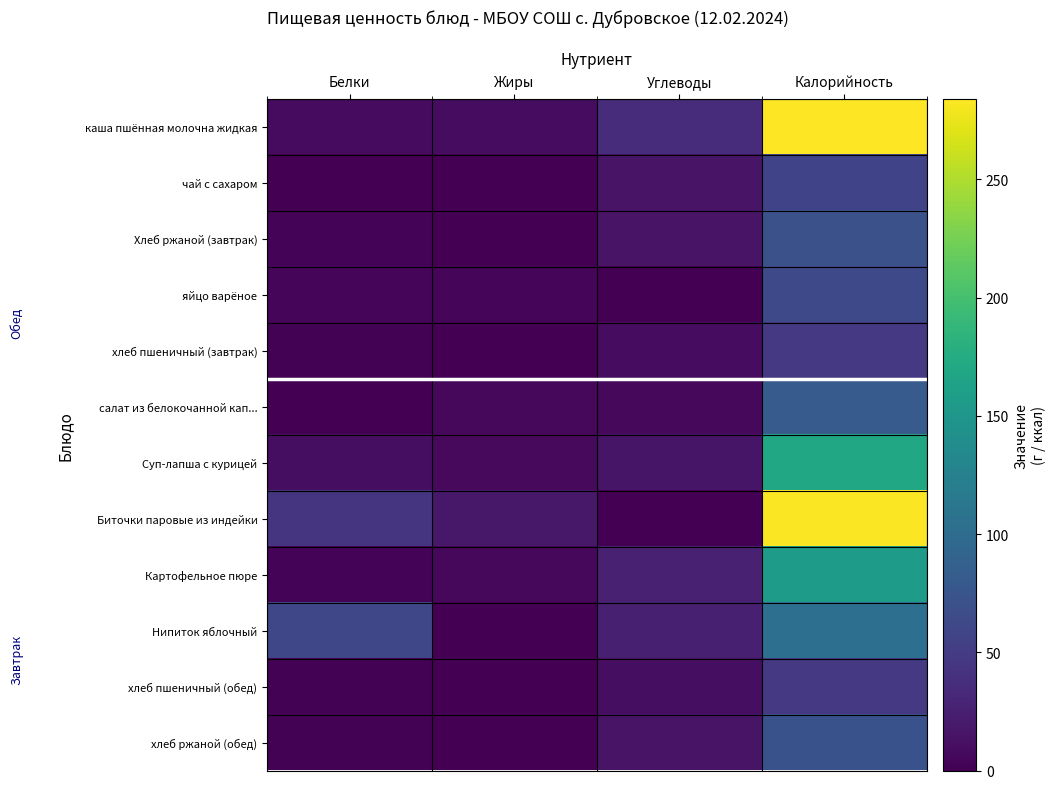

Reading right to left, extract all data points from this chart.

каша пшённая молочна жидкая: Калорийность=284.0	Углеводы=35.8	Жиры=9.5	Белки=7.8
чай с сахаром: Калорийность=57.0	Углеводы=15.0	Жиры=0.1	Белки=0.2
Хлеб ржаной (завтрак): Калорийность=70.5	Углеводы=14.8	Жиры=0.0	Белки=2.3
яйцо варёное: Калорийность=63.0	Углеводы=0.0	Жиры=4.0	Белки=5.0
хлеб пшеничный (завтрак): Калорийность=47.0	Углеводы=9.8	Жиры=0.2	Белки=1.5
салат из белокочанной кап...: Калорийность=82.0	Углеводы=5.8	Жиры=6.1	Белки=1.0
Суп-лапша с курицей: Калорийность=170.0	Углеводы=15.8	Жиры=7.3	Белки=10.0
Биточки паровые из индейки: Калорийность=282.0	Углеводы=0.0	Жиры=18.3	Белки=43.8
Картофельное пюре: Калорийность=156.0	Углеводы=25.9	Жиры=6.0	Белки=3.0
Нипиток яблочный: Калорийность=104.0	Углеводы=24.6	Жиры=0.0	Белки=60.0
хлеб пшеничный (обед): Калорийность=47.0	Углеводы=10.0	Жиры=0.0	Белки=2.0
хлеб ржаной (обед): Калорийность=71.0	Углеводы=15.0	Жиры=0.0	Белки=2.0